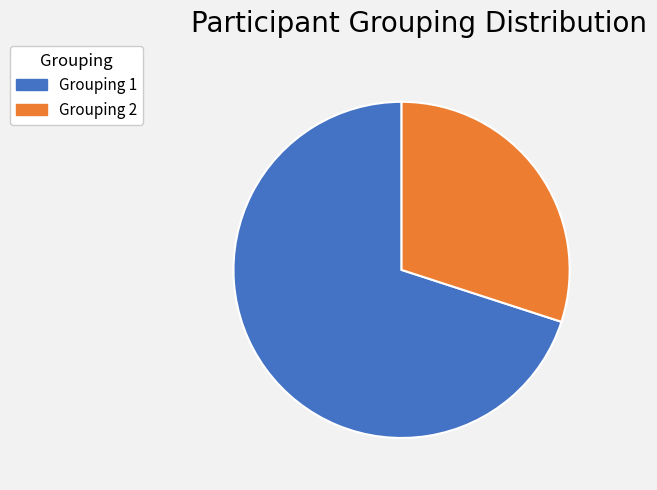

Is the sum of Grouping 2 and Grouping 1 greater than half?

Yes